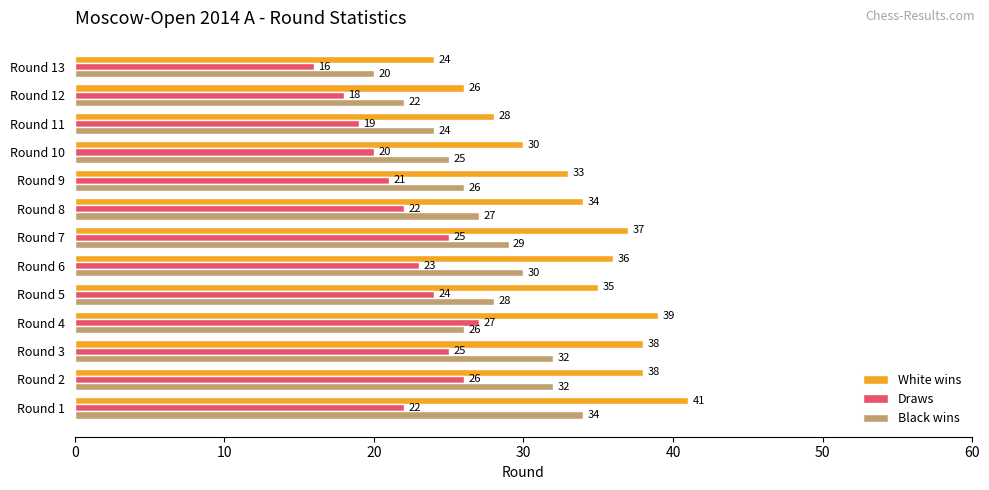

What is the average value of the White wins series?

34